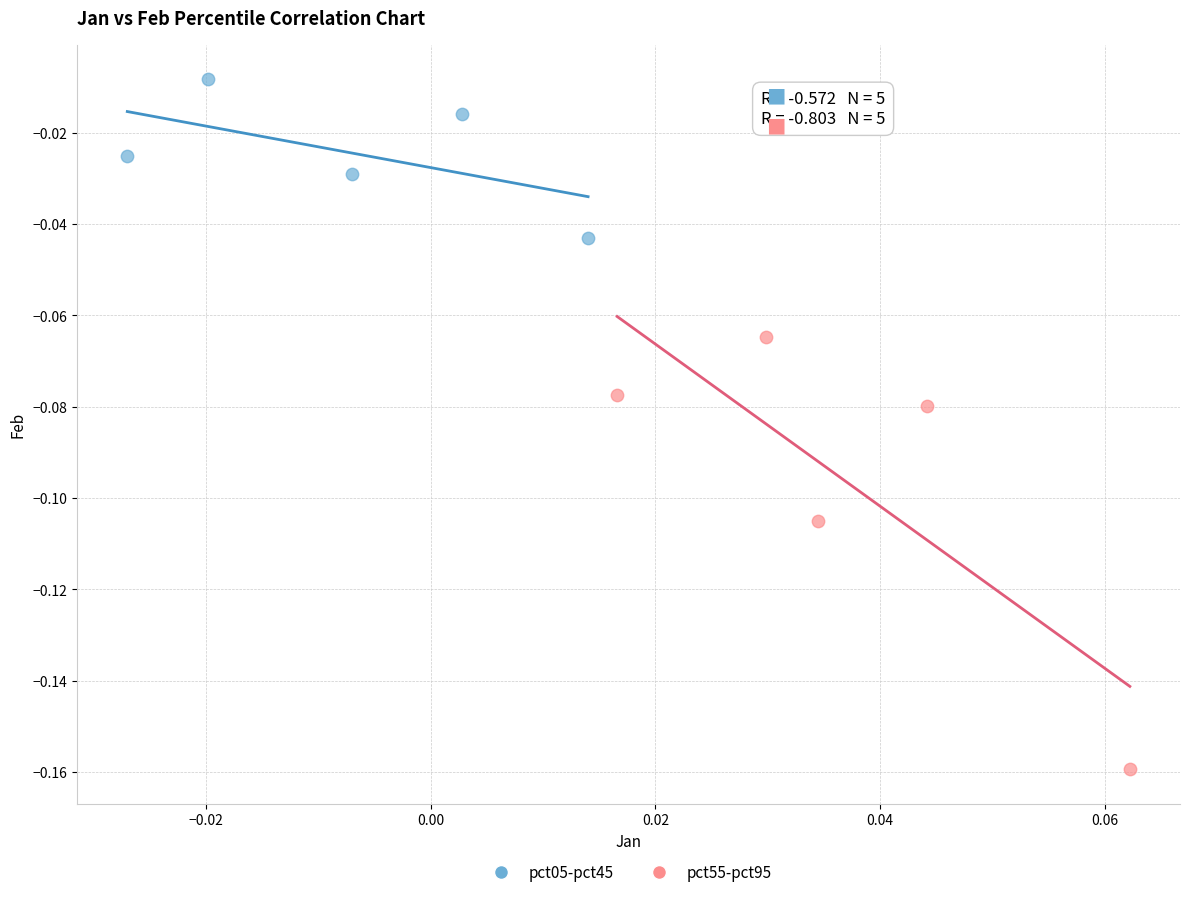

Which series reaches the minimum Y coordinate?

pct55-pct95